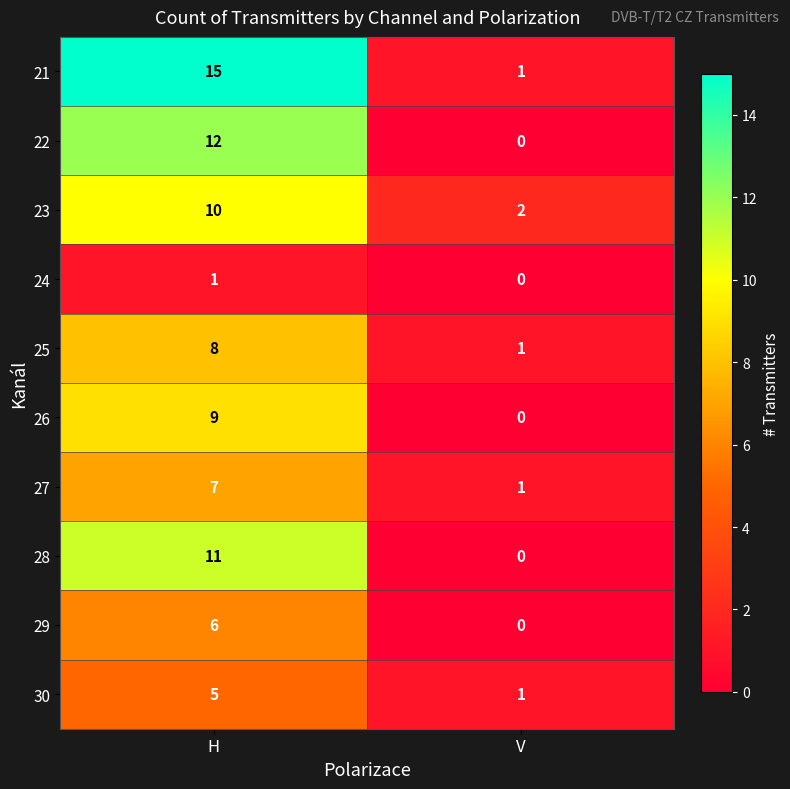

The value of 23 at V is 2. True or false?

True